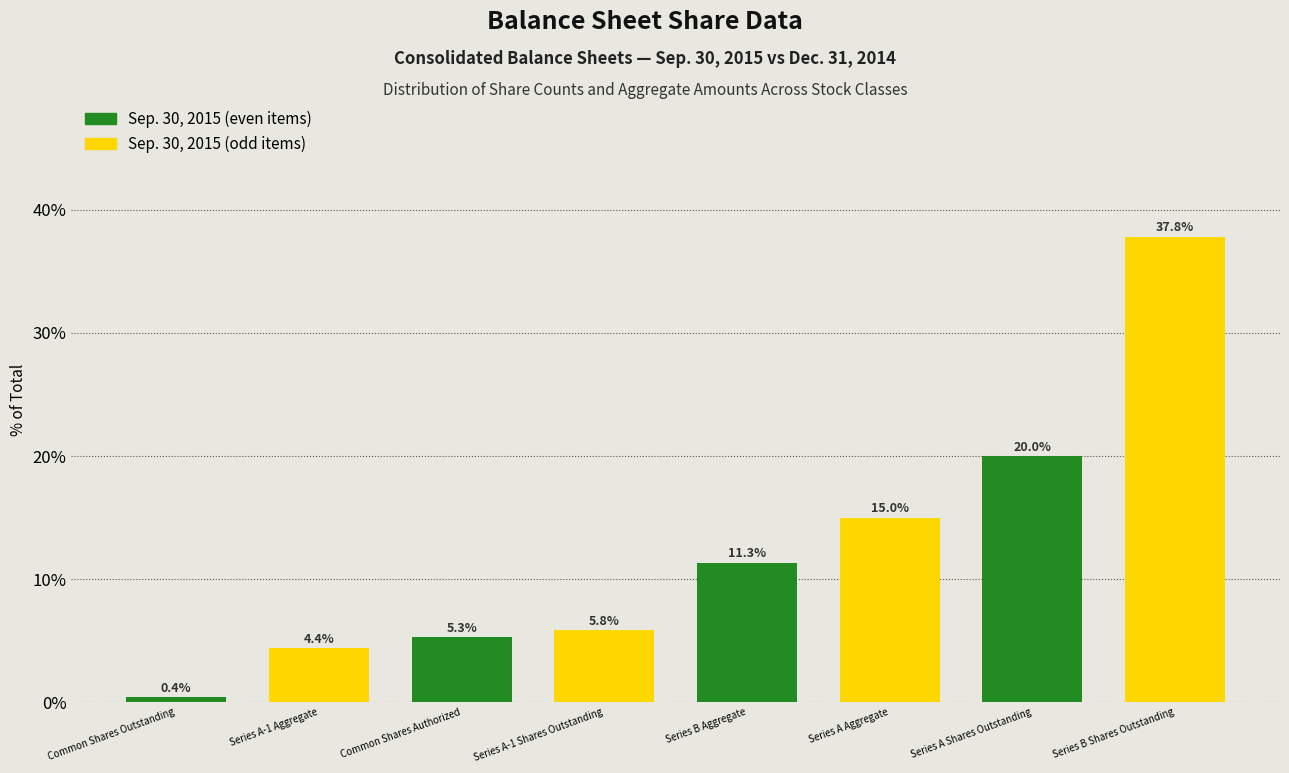

Reading left to right, what are all the values shown in this chart?

Common Shares Outstanding=0.4	Series A-1 Aggregate=4.4	Common Shares Authorized=5.3	Series A-1 Shares Outstanding=5.8	Series B Aggregate=11.3	Series A Aggregate=15.0	Series A Shares Outstanding=20.0	Series B Shares Outstanding=37.8